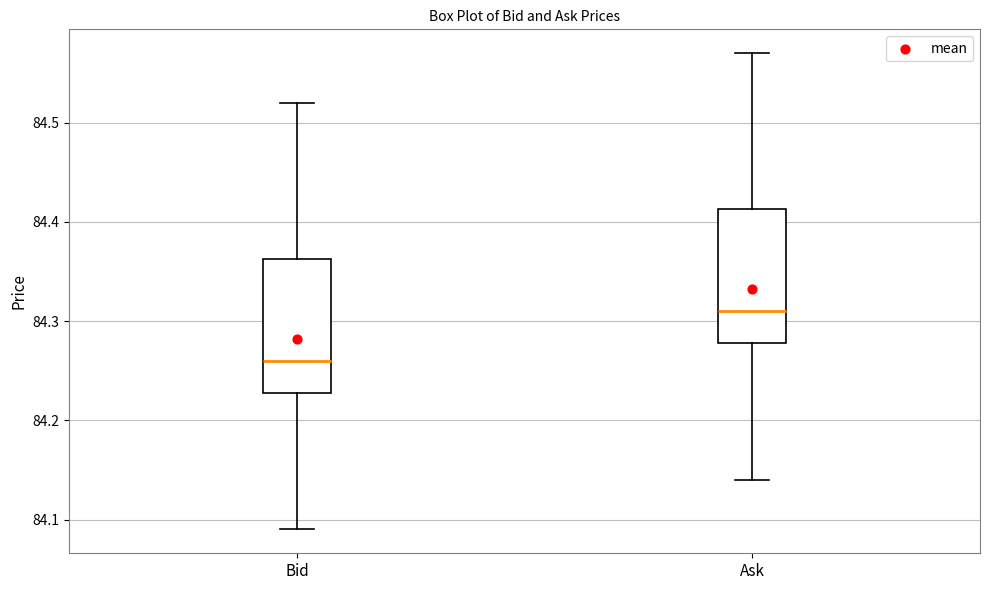

Reading left to right, read every box against the y-axis: the position of its median line, the range the box covers, and the ends of its whiskers. The values are not printed on the chart, so give them approximately, as read against the axis.

Bid: median 84.26, box 84.23 to 84.36, whiskers 84.09 to 84.52
Ask: median 84.31, box 84.28 to 84.41, whiskers 84.14 to 84.57